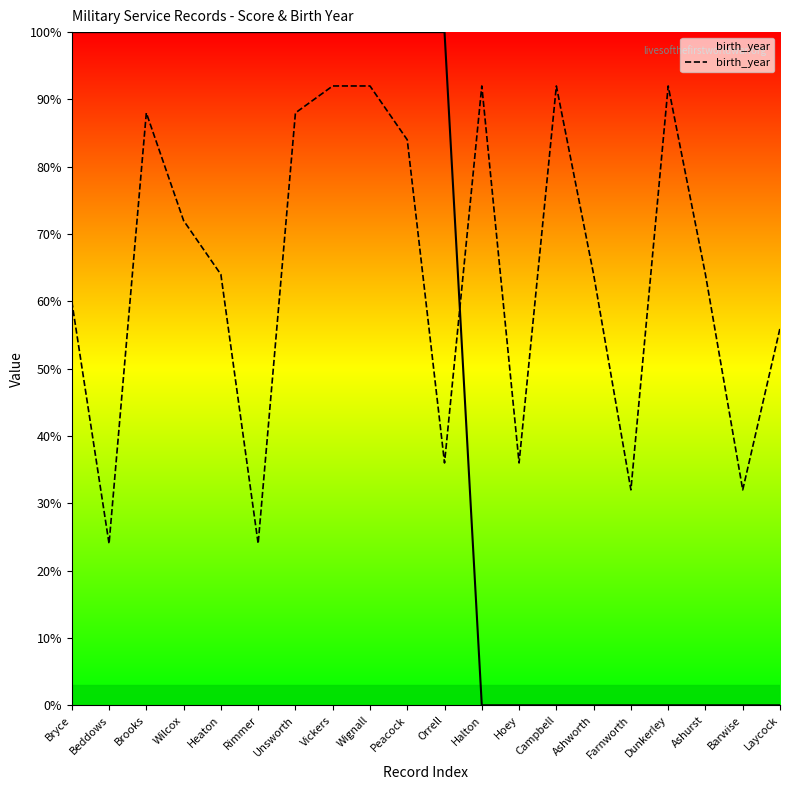

Is it true that the value at Dunkerley is 92.0?

True